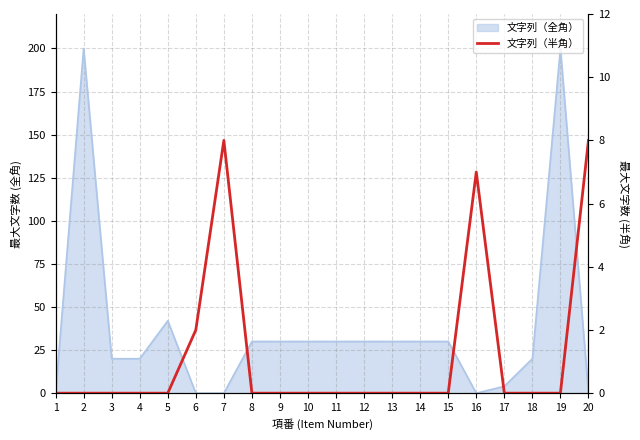

What is the greatest value displayed?

8